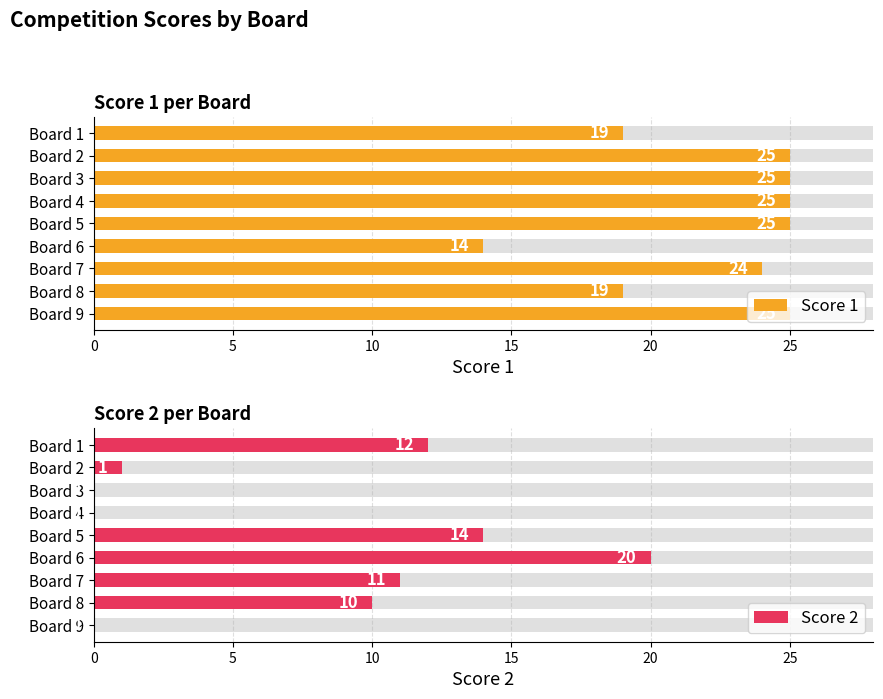

What is the total value across all series at Board 9?

25